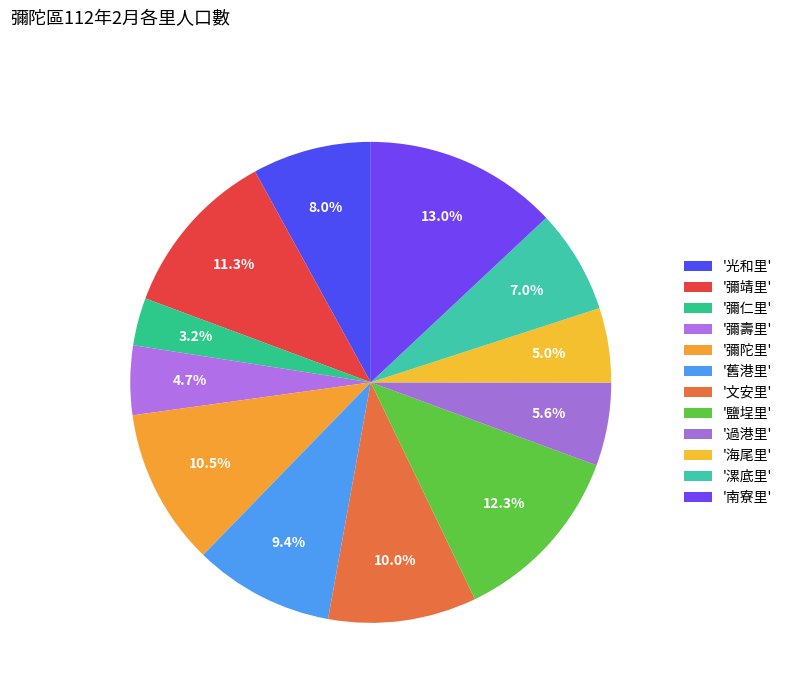

Rank the categories by value from lowest to highest.

彌仁里, 彌壽里, 海尾里, 過港里, 漯底里, 光和里, 舊港里, 文安里, 彌陀里, 彌靖里, 鹽埕里, 南寮里